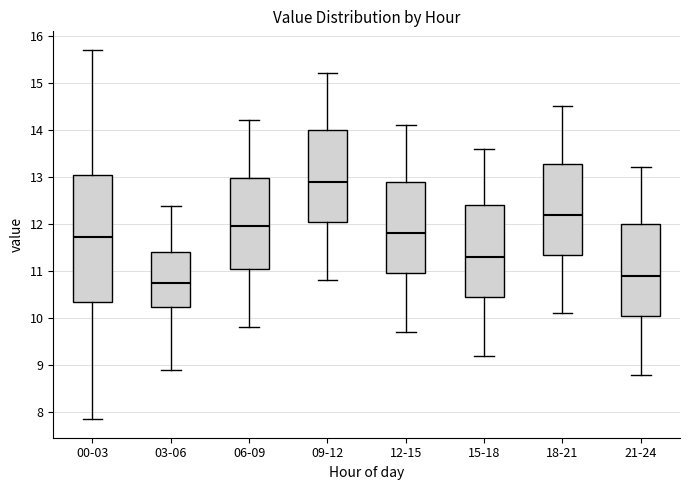

Reading left to right, read every box against the y-axis: the position of its median line, the range the box covers, and the ends of its whiskers. The values are not printed on the chart, so give them approximately, as read against the axis.

00-03: median 11.7, box 10.4 to 13.0, whiskers 7.9 to 15.7
03-06: median 10.8, box 10.2 to 11.4, whiskers 8.9 to 12.4
06-09: median 12.0, box 11.1 to 13.0, whiskers 9.8 to 14.2
09-12: median 12.9, box 12.1 to 14.0, whiskers 10.8 to 15.2
12-15: median 11.8, box 11.0 to 12.9, whiskers 9.7 to 14.1
15-18: median 11.3, box 10.5 to 12.4, whiskers 9.2 to 13.6
18-21: median 12.2, box 11.4 to 13.3, whiskers 10.1 to 14.5
21-24: median 10.9, box 10.1 to 12.0, whiskers 8.8 to 13.2